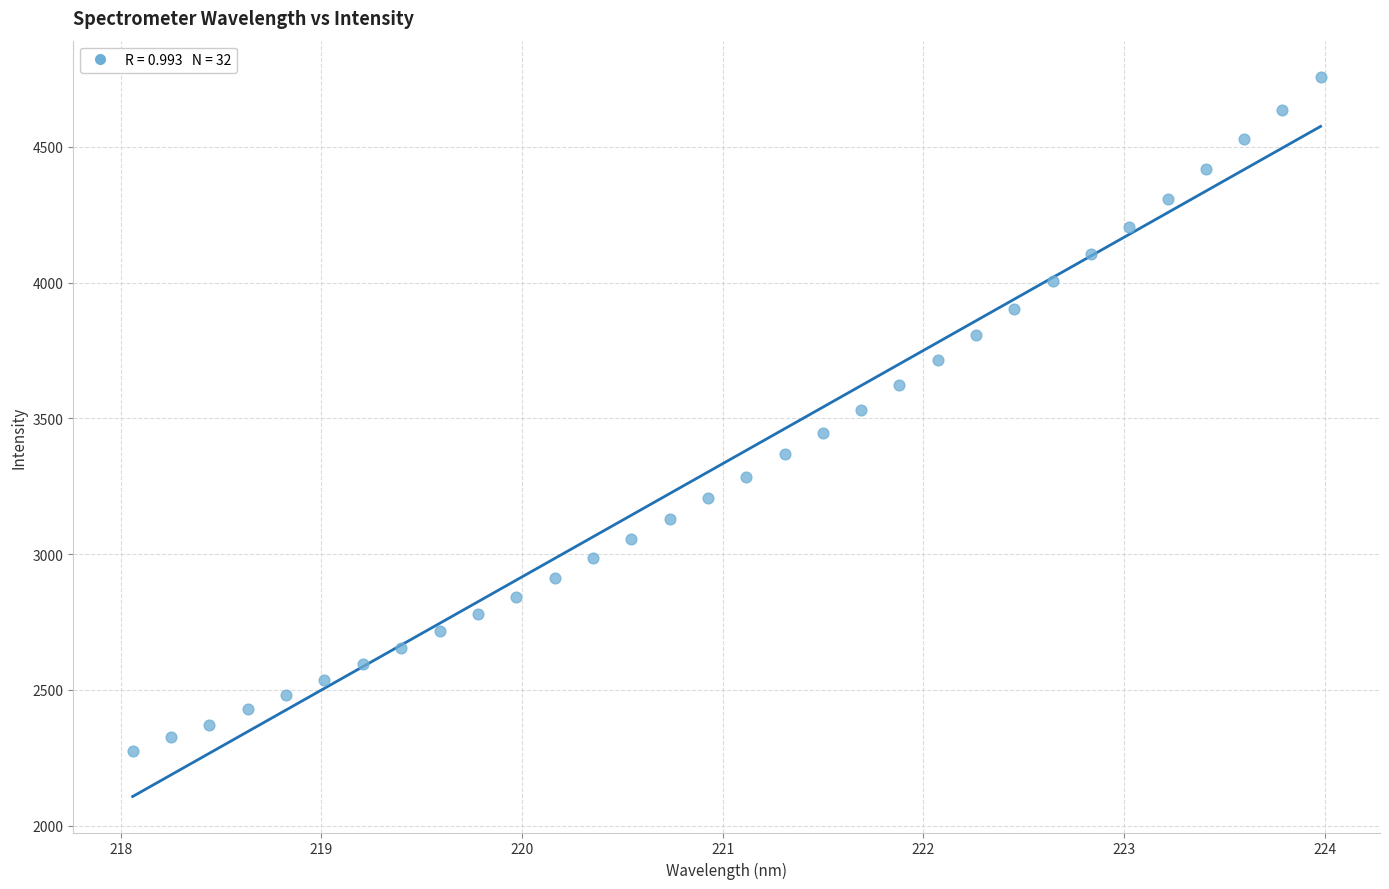

What is the range of Y values (max minus min)?

2482.0